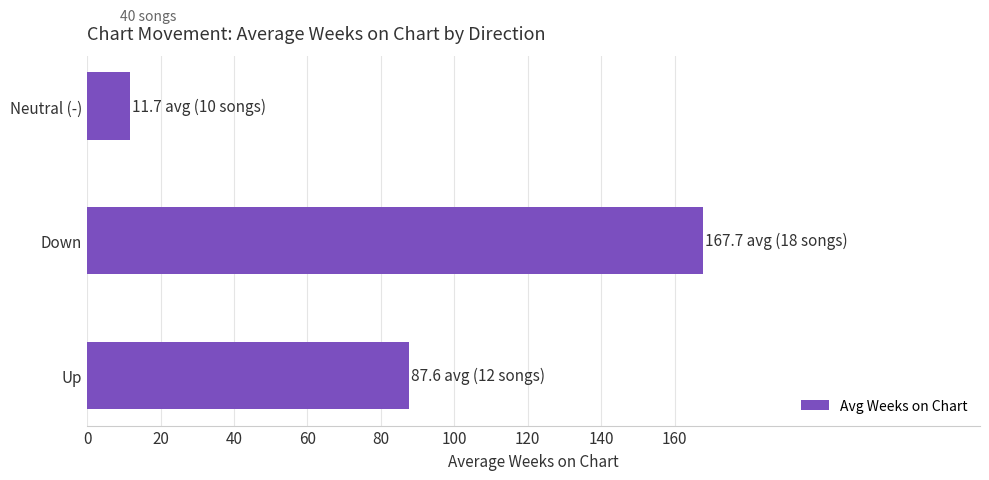

Rank the categories by value from highest to lowest.

Down, Up, Neutral (-)